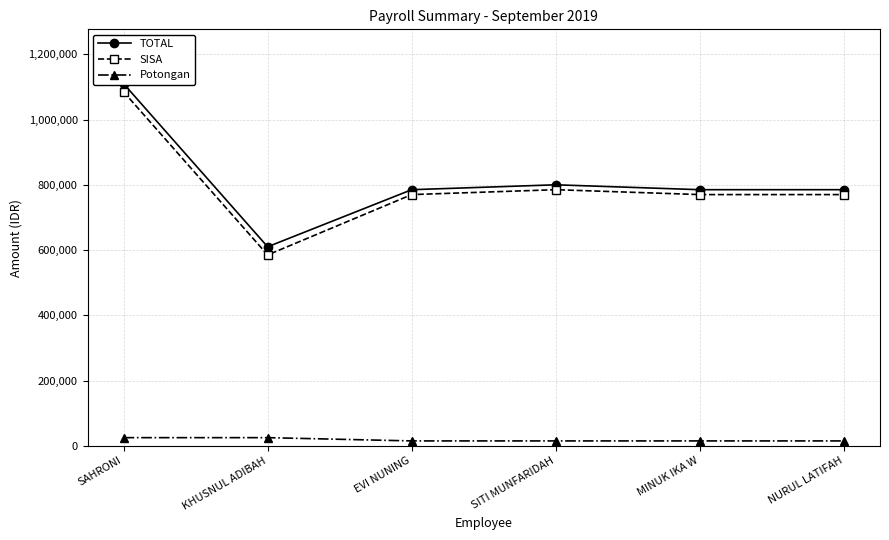

At which label does SISA first exceed 770000?

SAHRONI